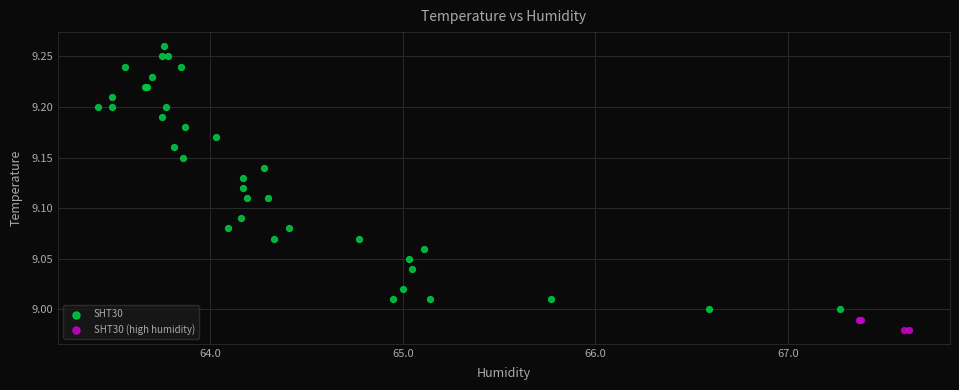

Which series has the largest Y range (max minus min)?

SHT30